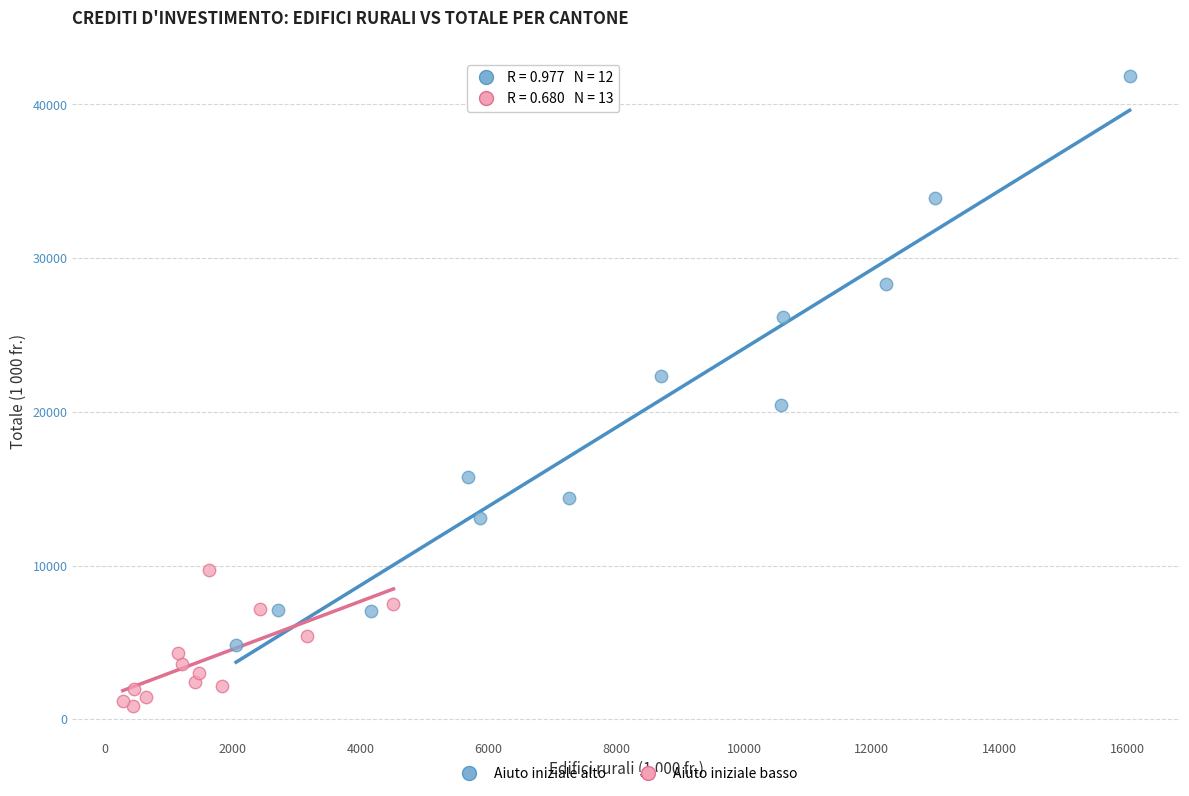

Which series has the widest spread of Y values?

Aiuto iniziale alto